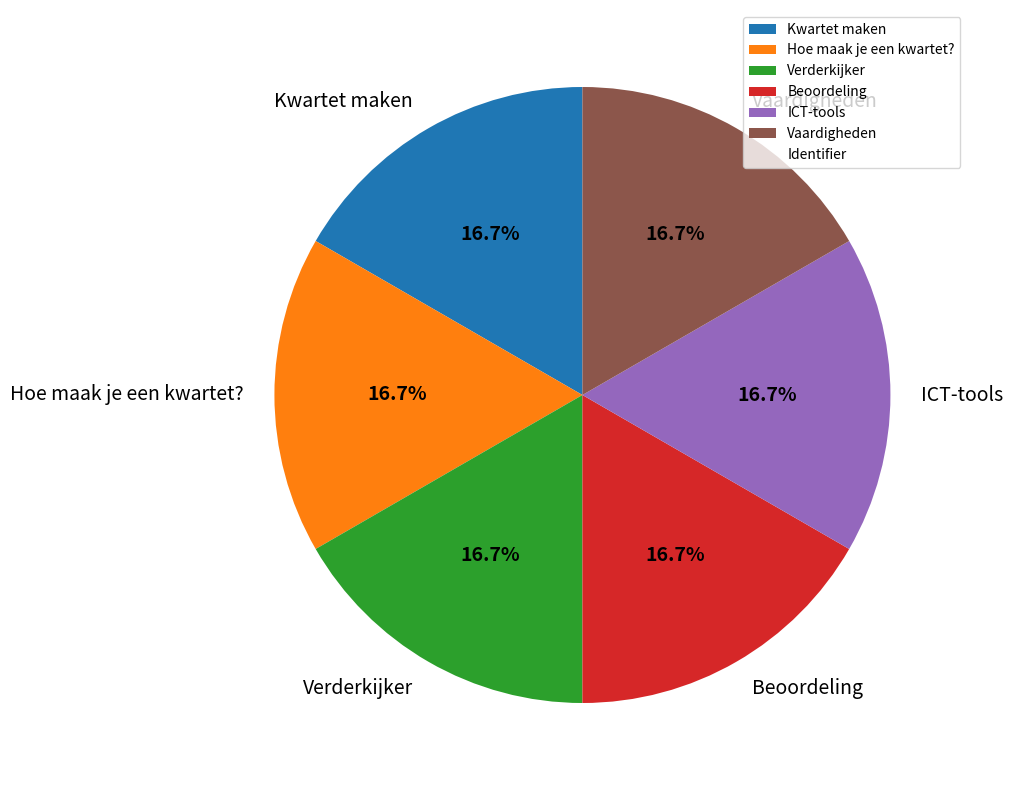

The Beoordeling slice represents 12% of the pie. True or false?

False